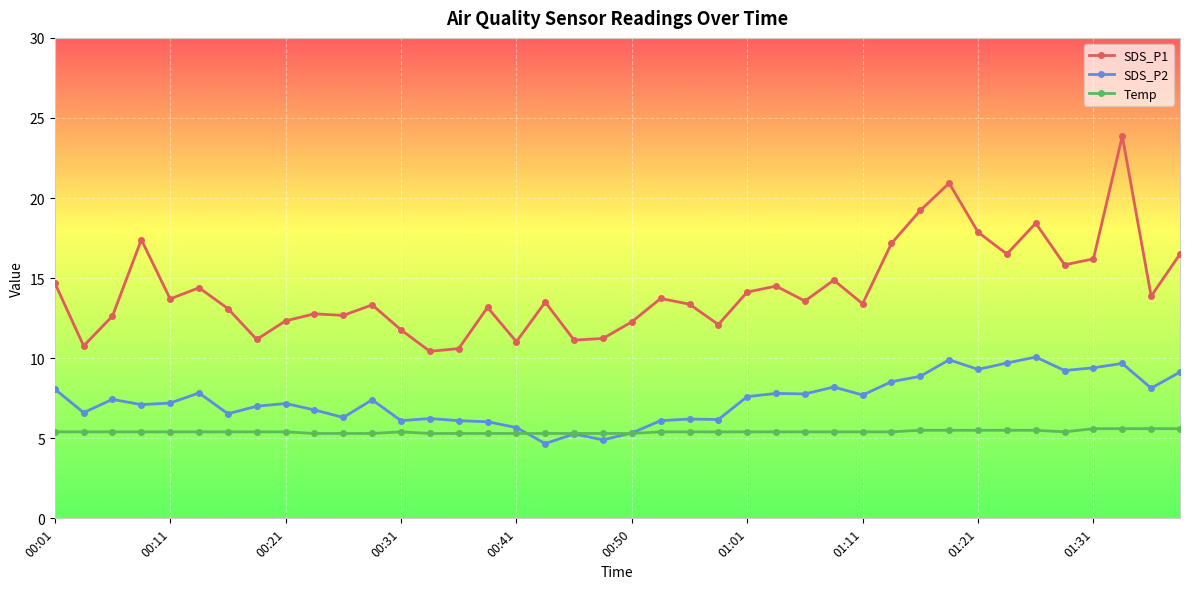

What is the value of the SDS_P1 point at the 26th from the left?

14.5